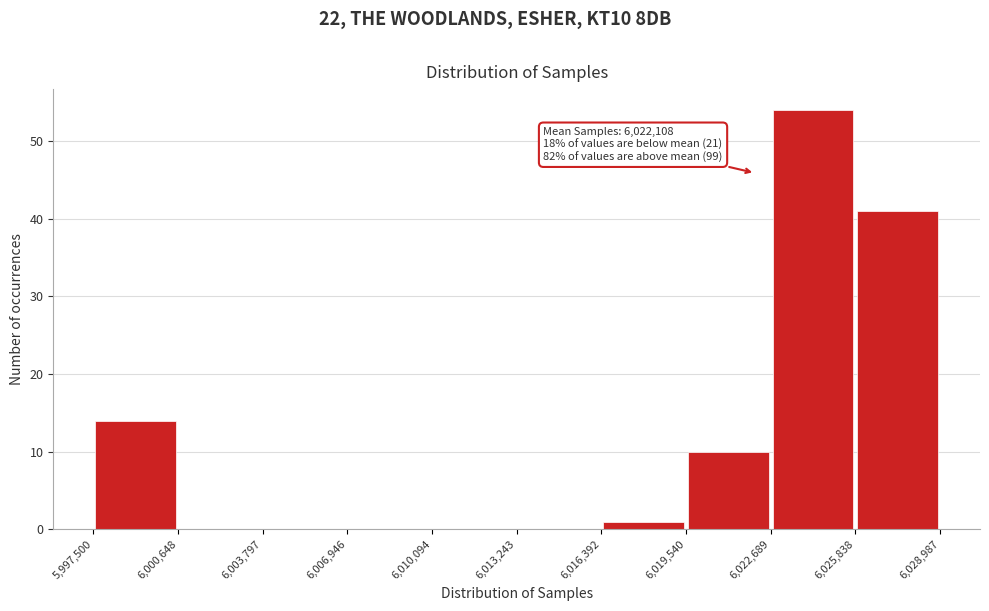

Over which range of the x-axis is the bar tallest?

6,022,689 to 6,025,838